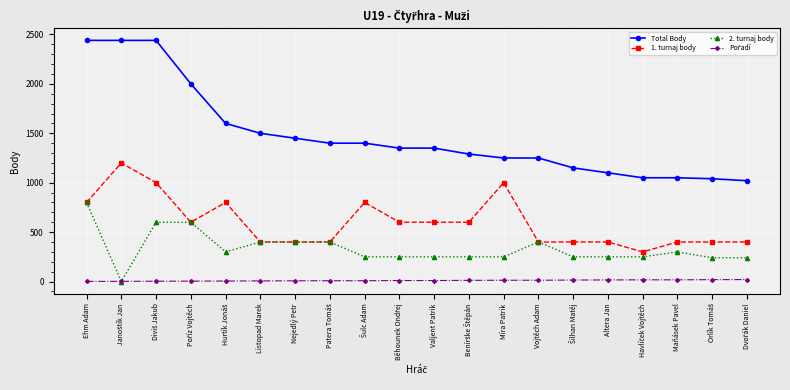

The Total Body series shows 255 at Maňásek Pavel. True or false?

False